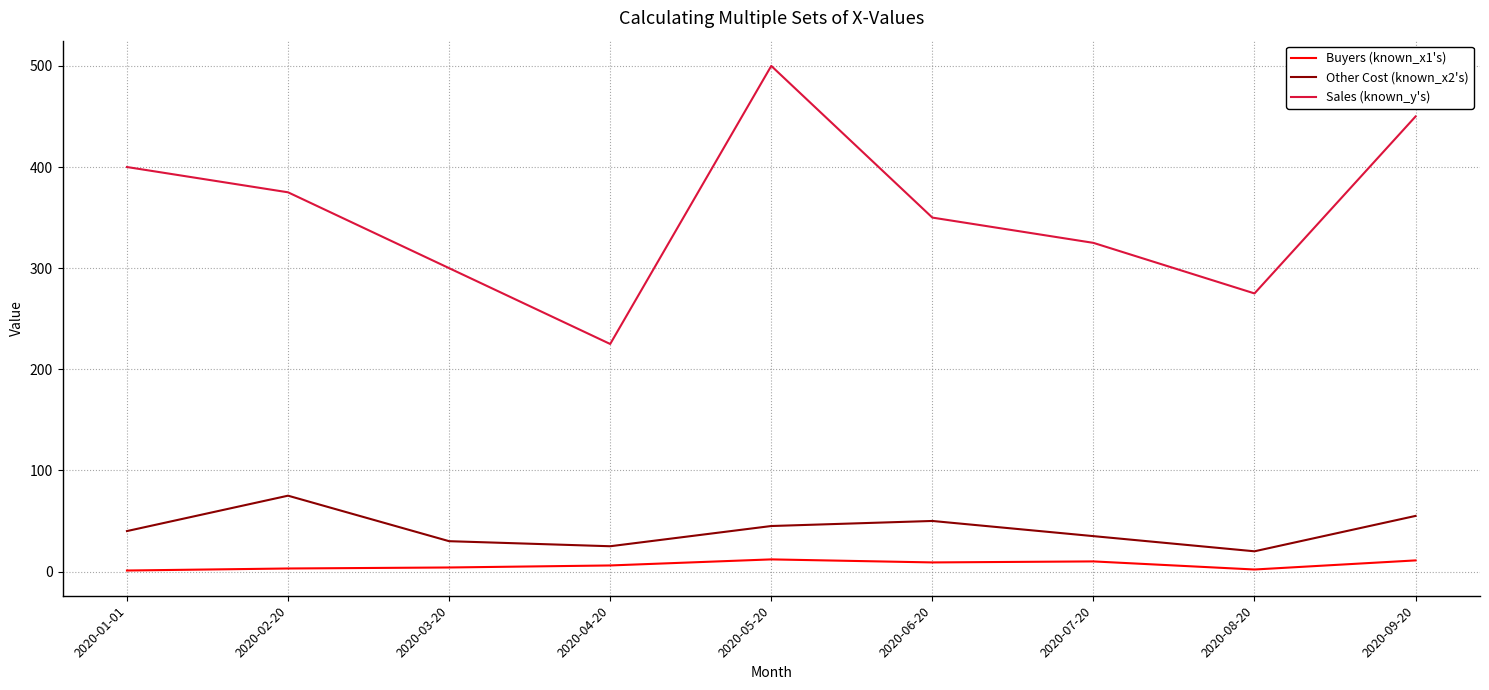

Is the value of Sales (known_y's) at 2020-03-20 greater than the value of Buyers (known_x1's) at 2020-01-01?

Yes